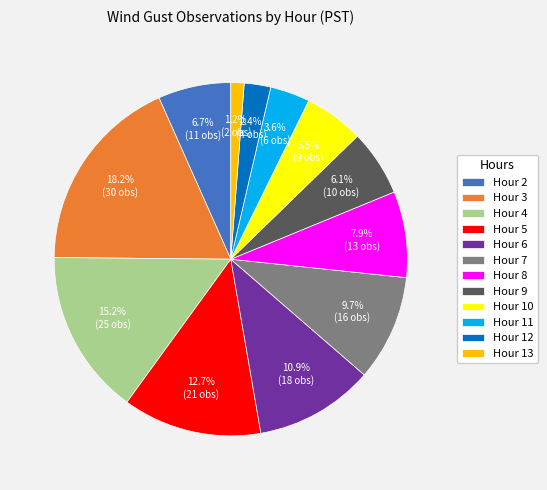

Between Hour 5 and Hour 4, which is larger?

Hour 4